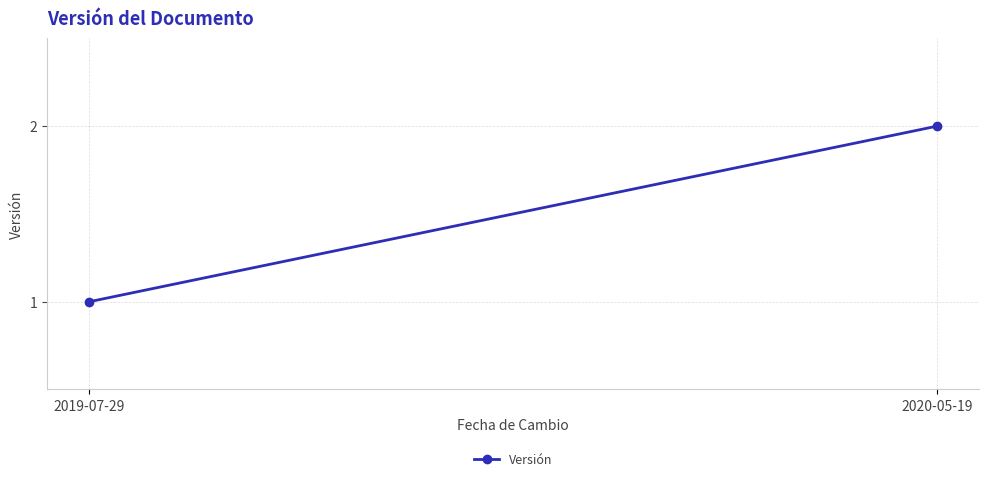

At which category does the chart reach its minimum across all series?

2019-07-29